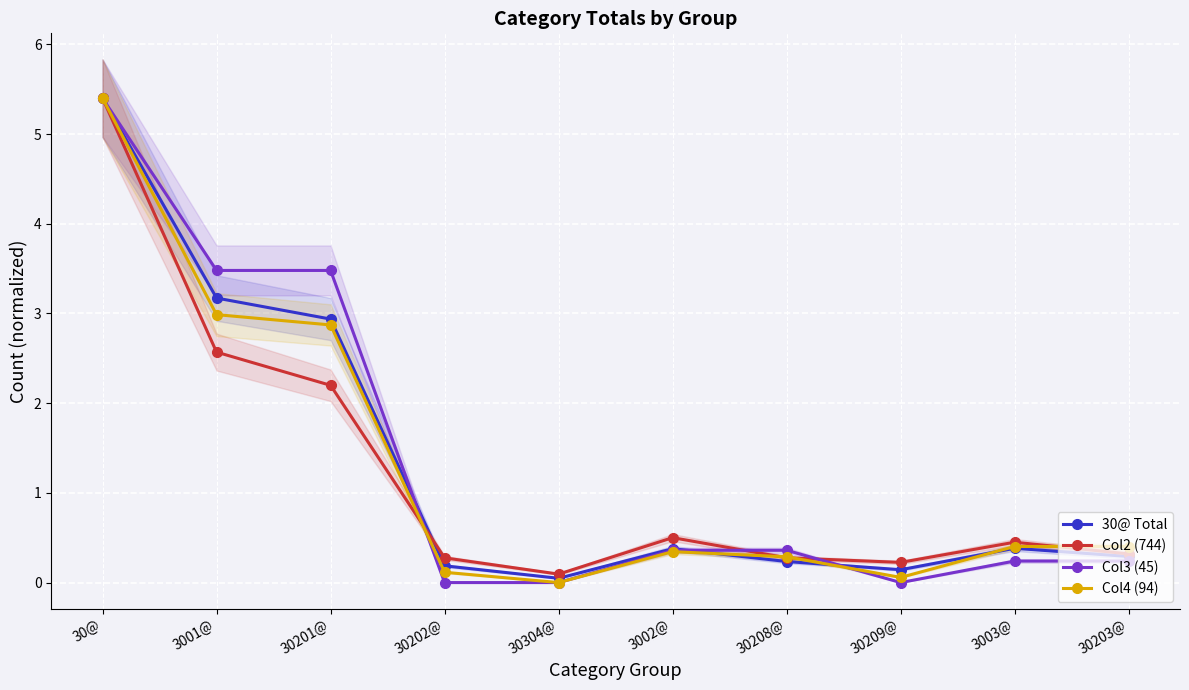

Rank the series by their average value, from lowest to highest.

Col2 (744), Col4 (94), 30@ Total, Col3 (45)